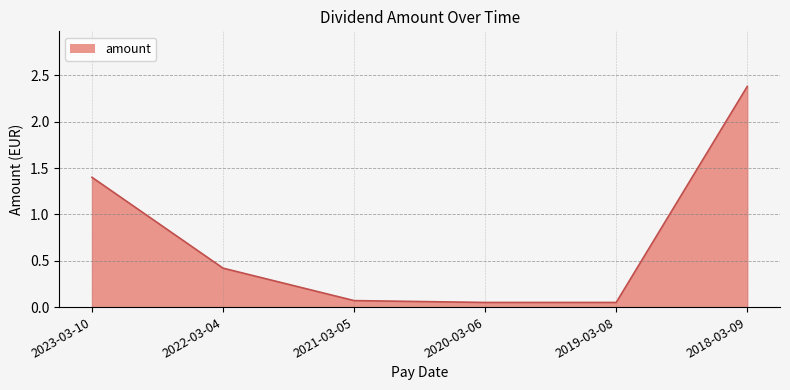

What is the greatest value displayed?

2.4